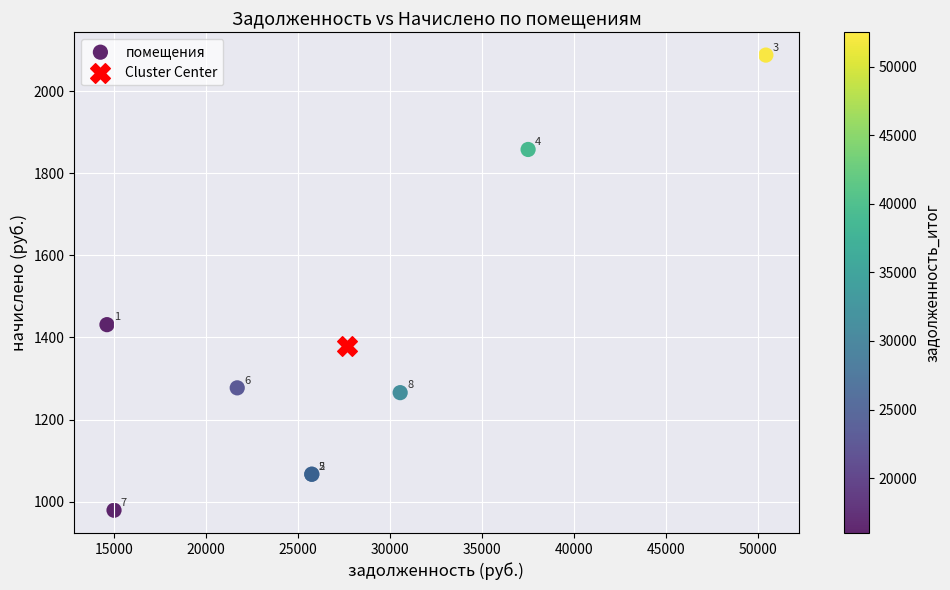

What are all the series names shown in the legend?

помещения, Cluster Center